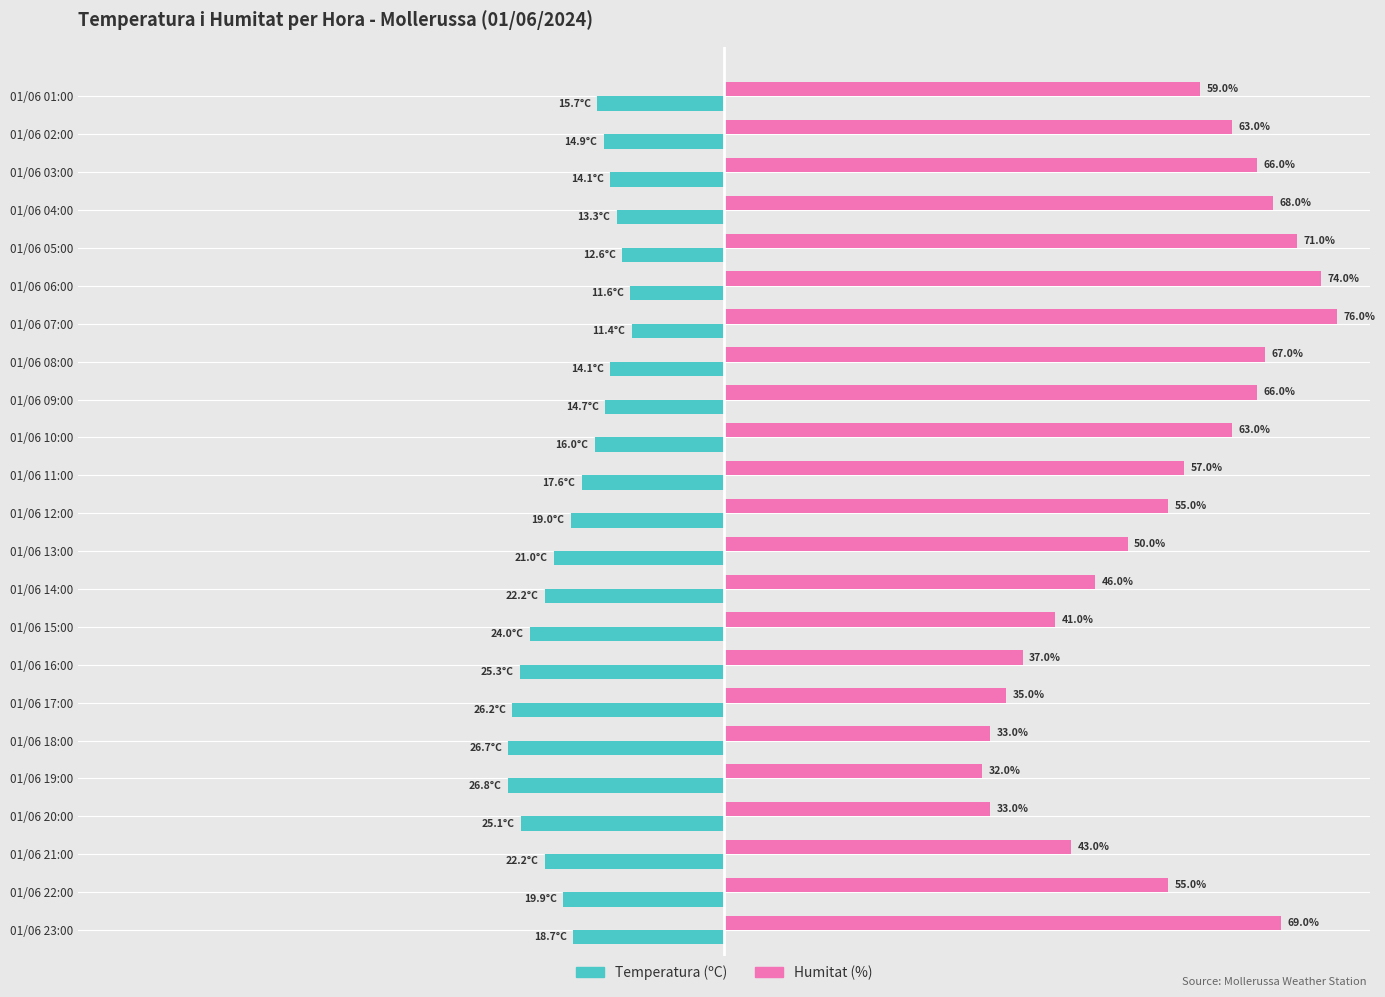

Between 01/06 22:00 and 01/06 17:00, which series saw the biggest shift?

Humitat (%)